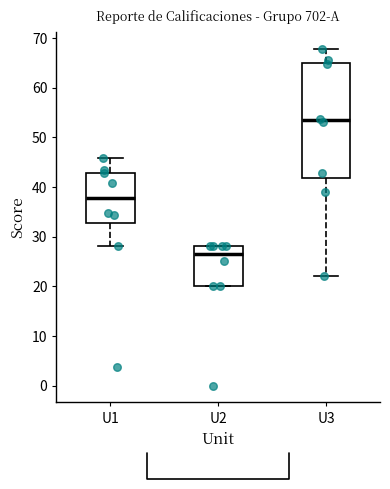

Which box's median line is the highest?

U3